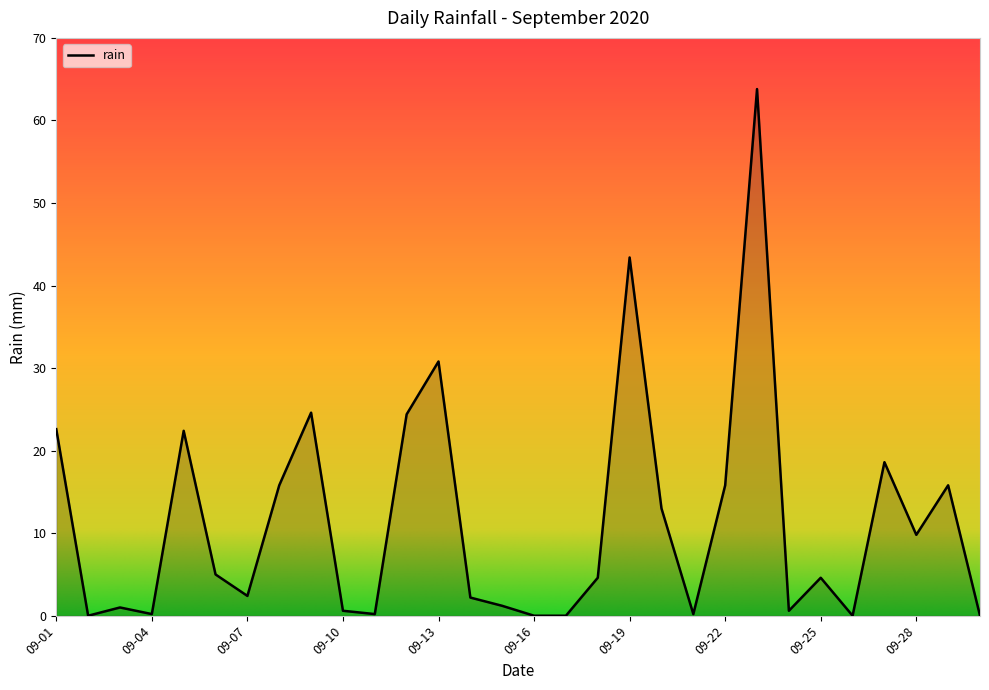

What is the greatest value displayed?

63.8